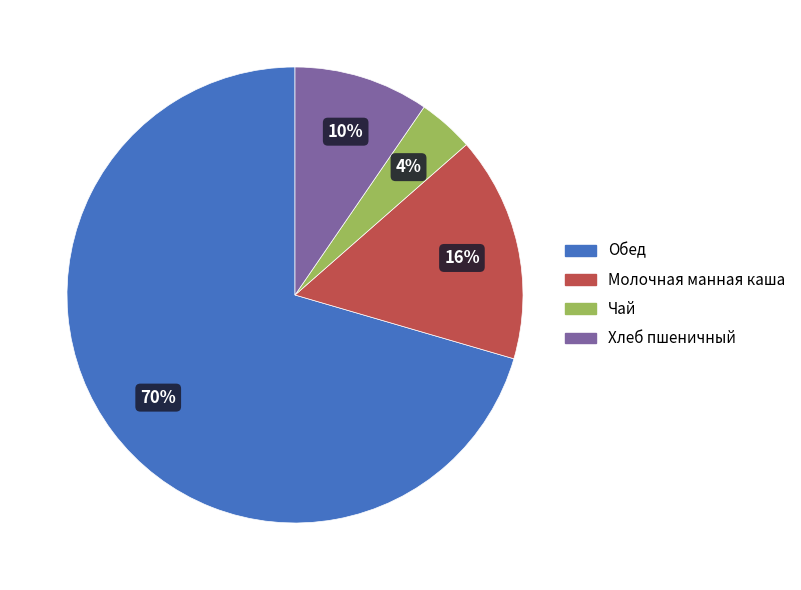

Rank the categories by value from highest to lowest.

Обед, Молочная манная каша, Хлеб пшеничный, Чай